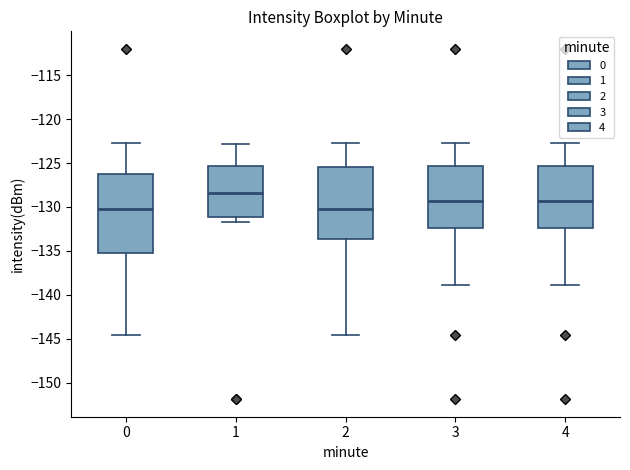

Reading left to right, transcribe this box plot: for each box, give where its median line is, the range the box spans, and where its two whiskers end, as read against the y-axis. The values are not printed on the chart, so give them approximately, as read against the axis.

0: median -130.5, box -135.0 to -126.0, whiskers -144.5 to -122.5
1: median -128.5, box -131.0 to -125.5, whiskers -131.5 to -123.0
2: median -130.0, box -133.5 to -125.5, whiskers -144.5 to -122.5
3: median -129.5, box -132.5 to -125.5, whiskers -139.0 to -122.5
4: median -129.5, box -132.5 to -125.5, whiskers -139.0 to -122.5